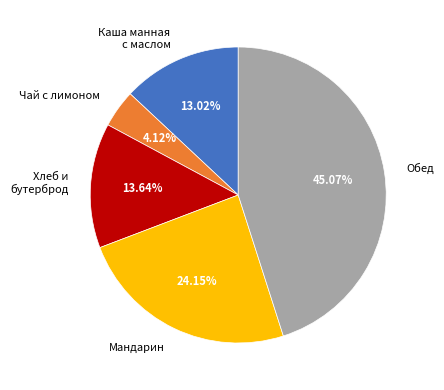

Rank the categories by value from highest to lowest.

Обед, Мандарин, Хлеб и бутерброд, Каша манная с маслом, Чай с лимоном